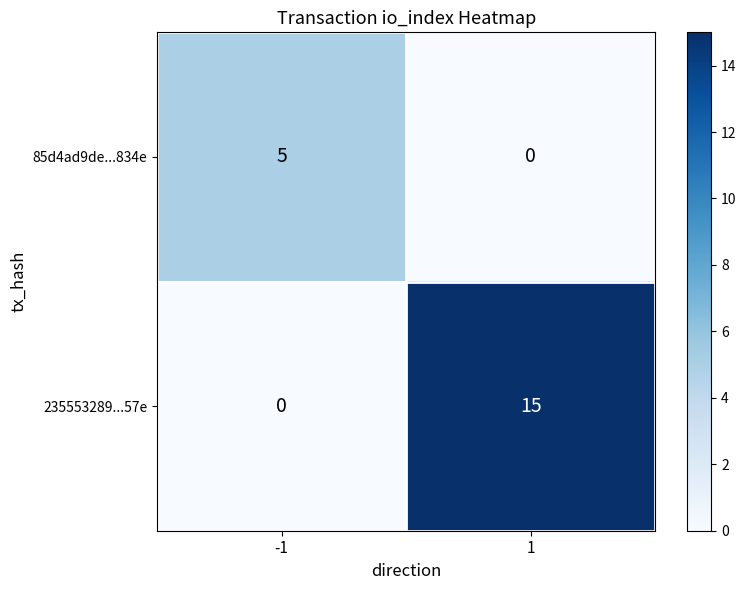

At which category is the sum across all series the highest?

1